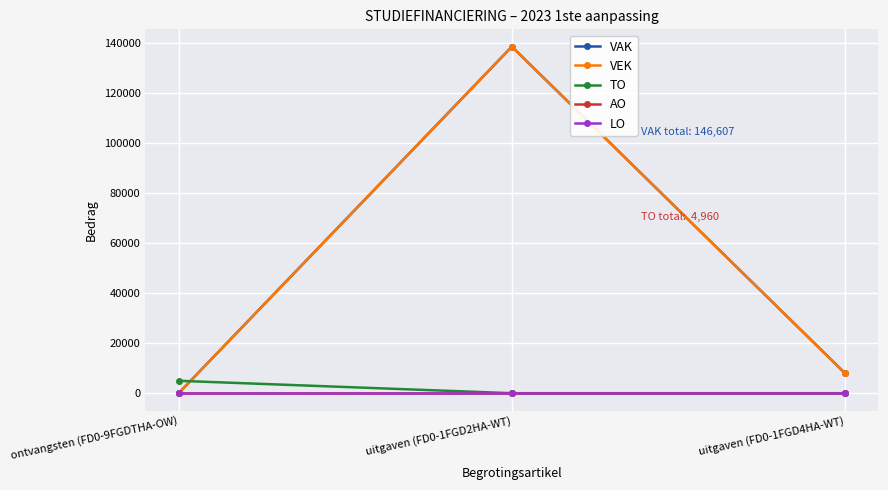

Is this an area chart (filled region under the line)?

No